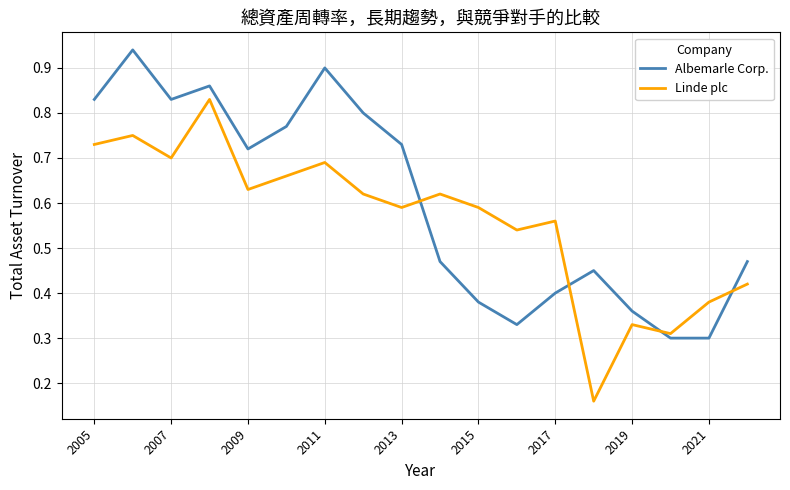

Which series has the largest total across all categories?

Albemarle Corp.